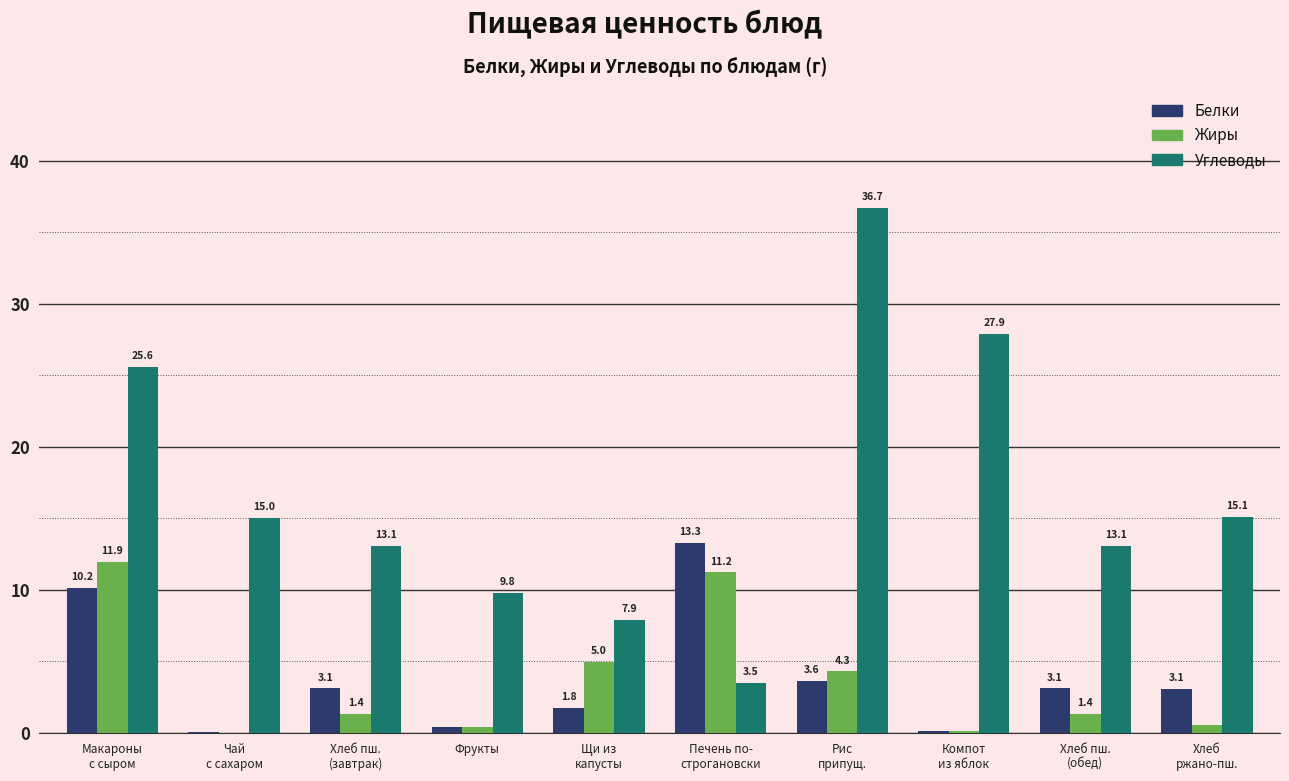

What is the total value across all series at Фрукты?

10.6